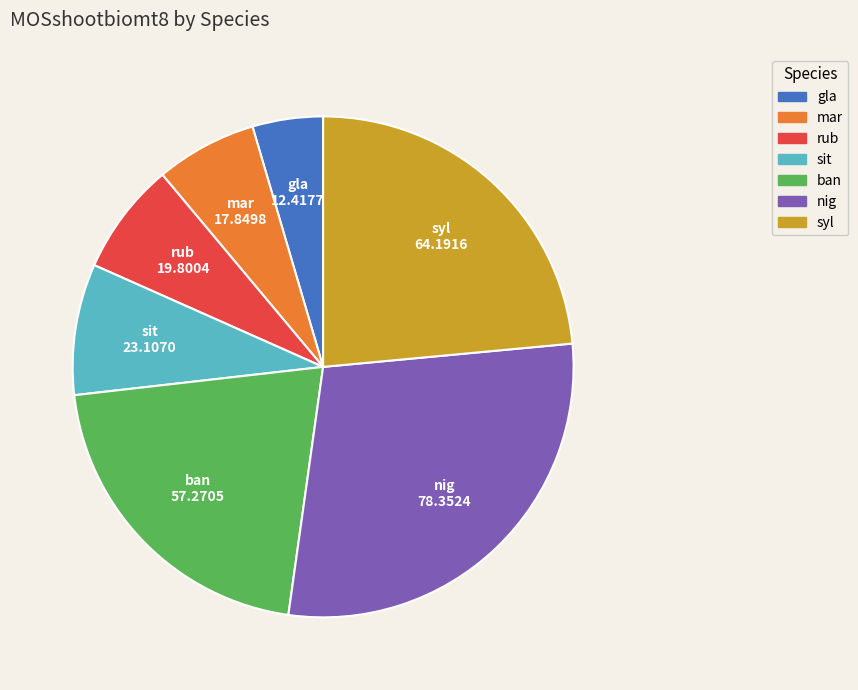

What is the smallest slice in the pie chart?

gla